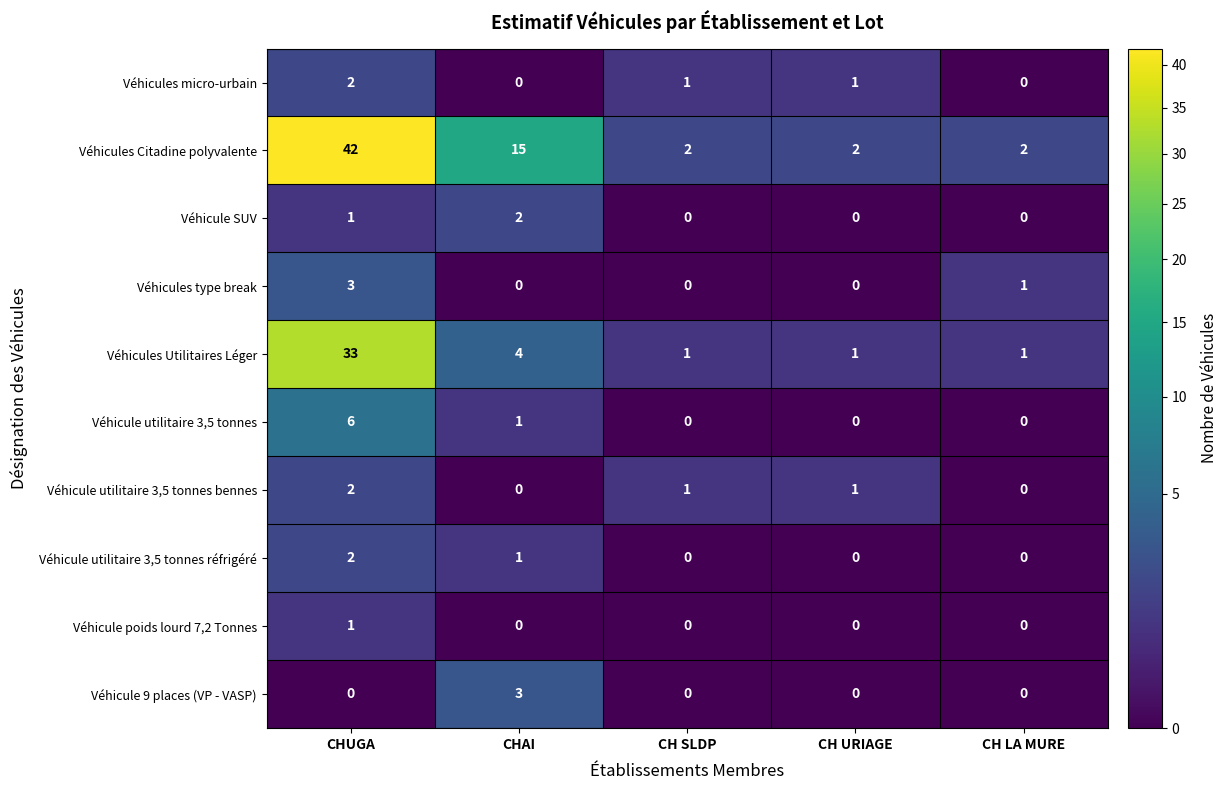

At which label is Véhicules Utilitaires Léger closest to 17?

CHAI